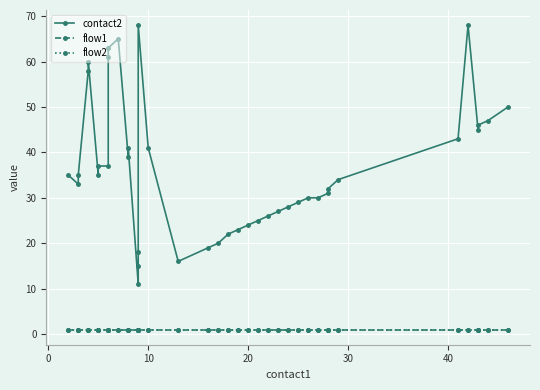

What is the sum of all contact2 values?

1467